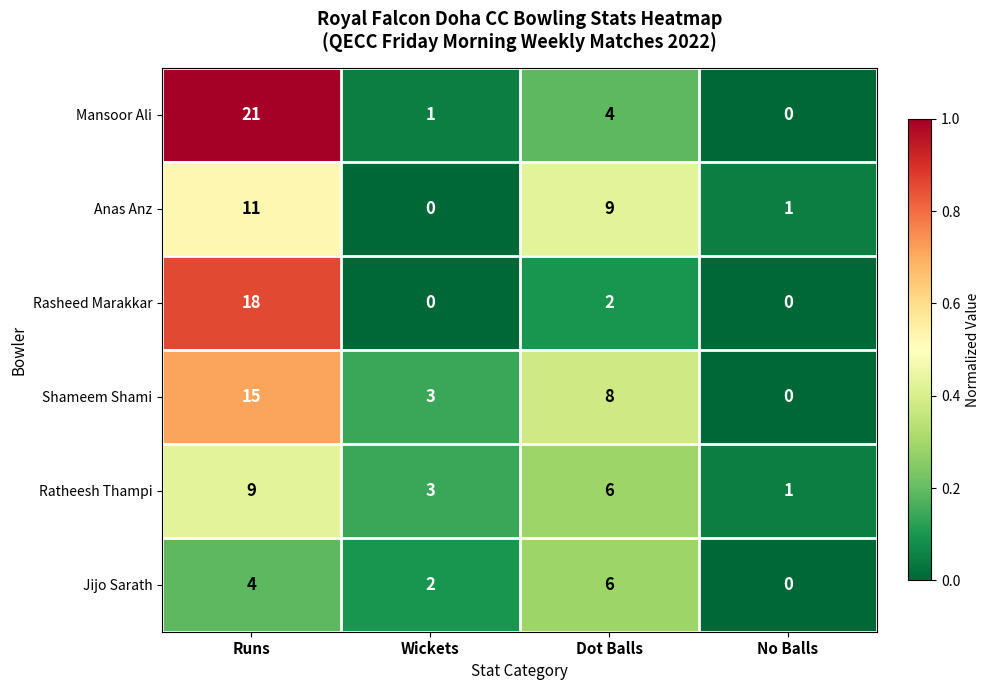

Which category has the highest value across all series?

Runs